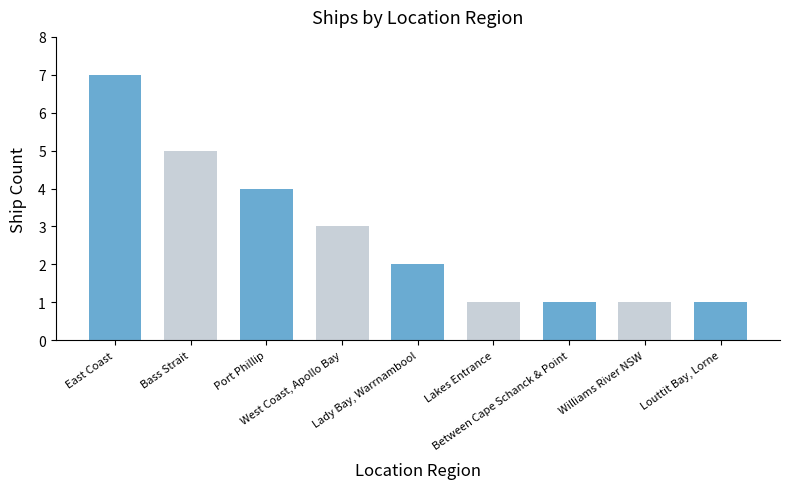

How many bars are there in total?

9